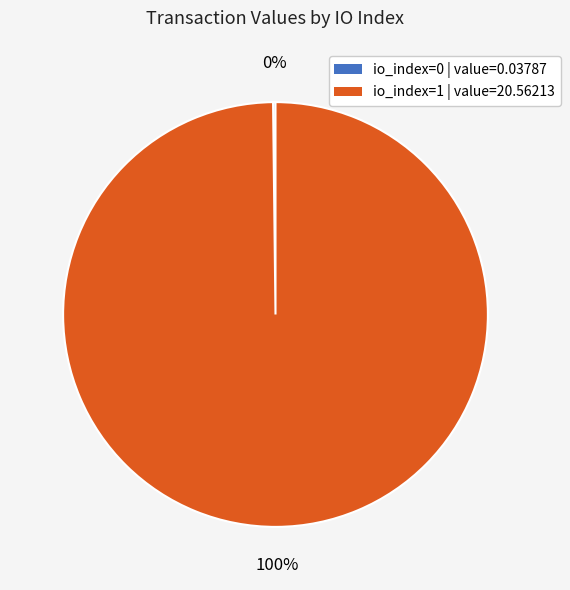

Does any single category account for the majority?

Yes